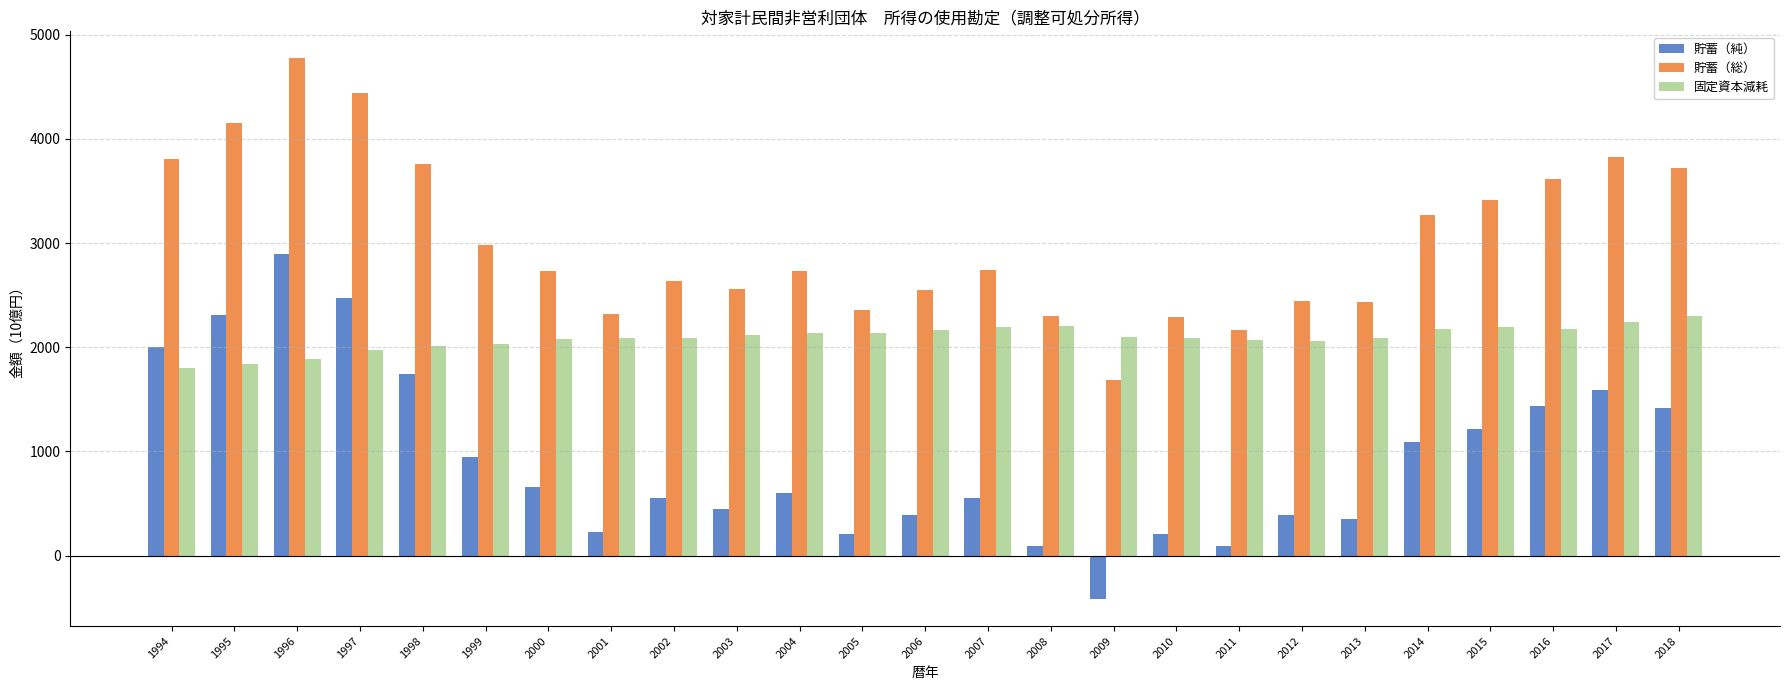

What is the highest value of the 貯蓄（純） series?

2890.8